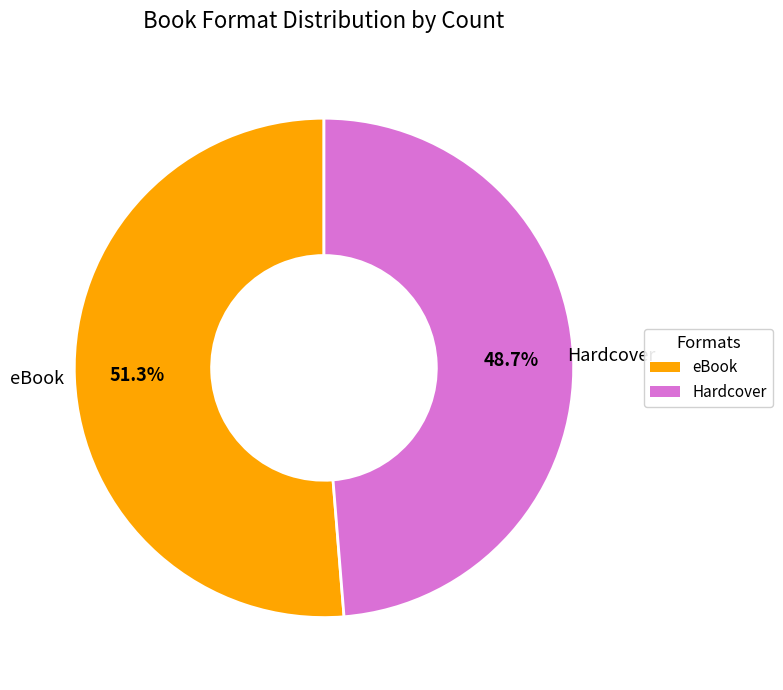

To the nearest percent, what is the combined percentage of eBook and Hardcover?

100%